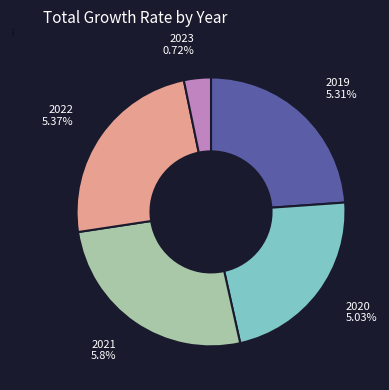

What portion of the pie excludes 2021?

73.9%